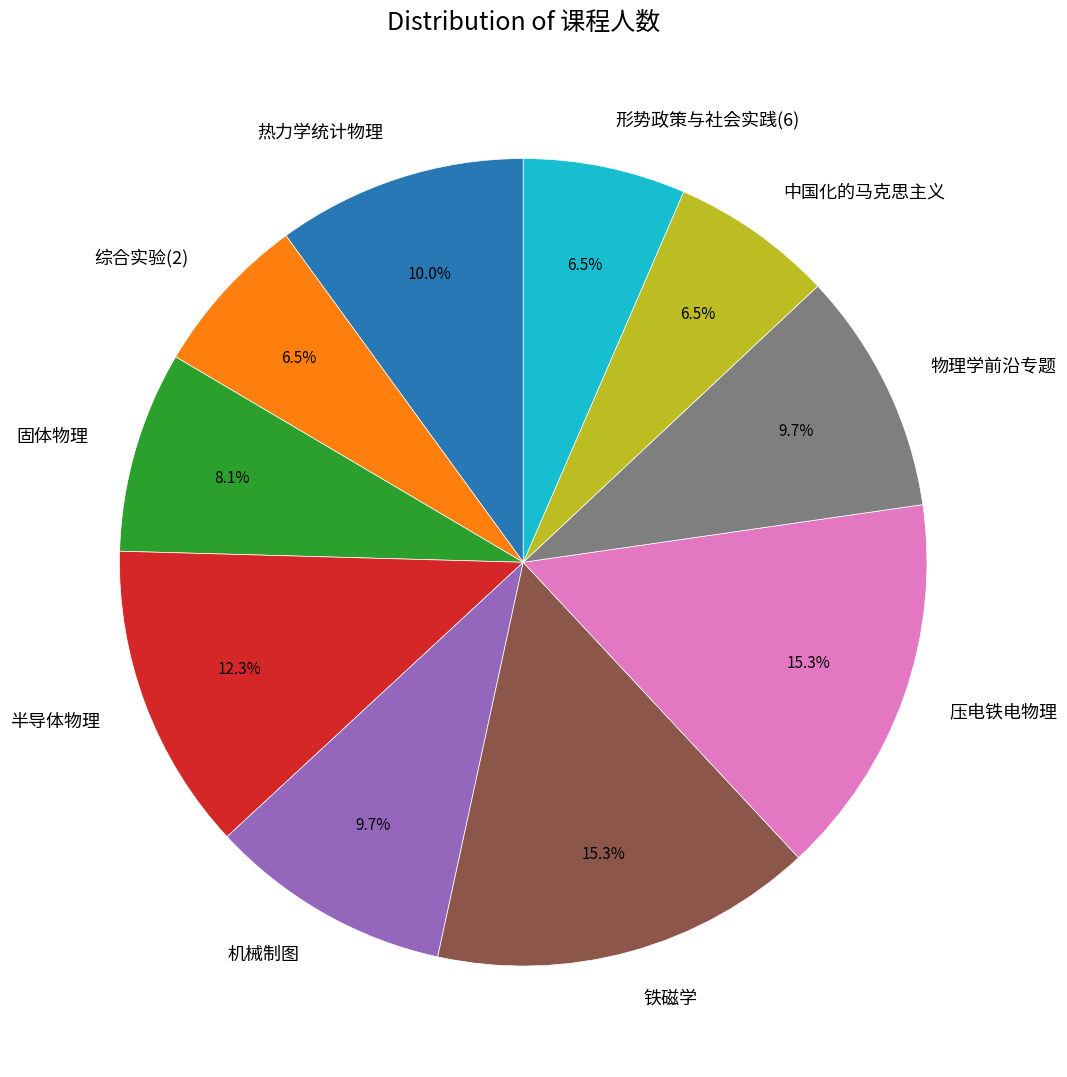

Which has a higher value, 中国化的马克思主义 or 压电铁电物理?

压电铁电物理